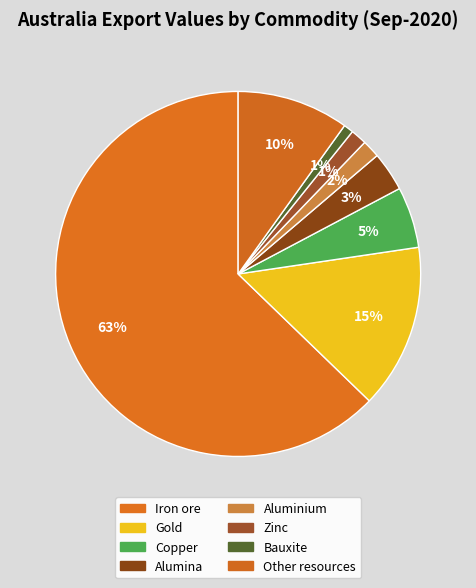

How many slices are in this pie chart?

8